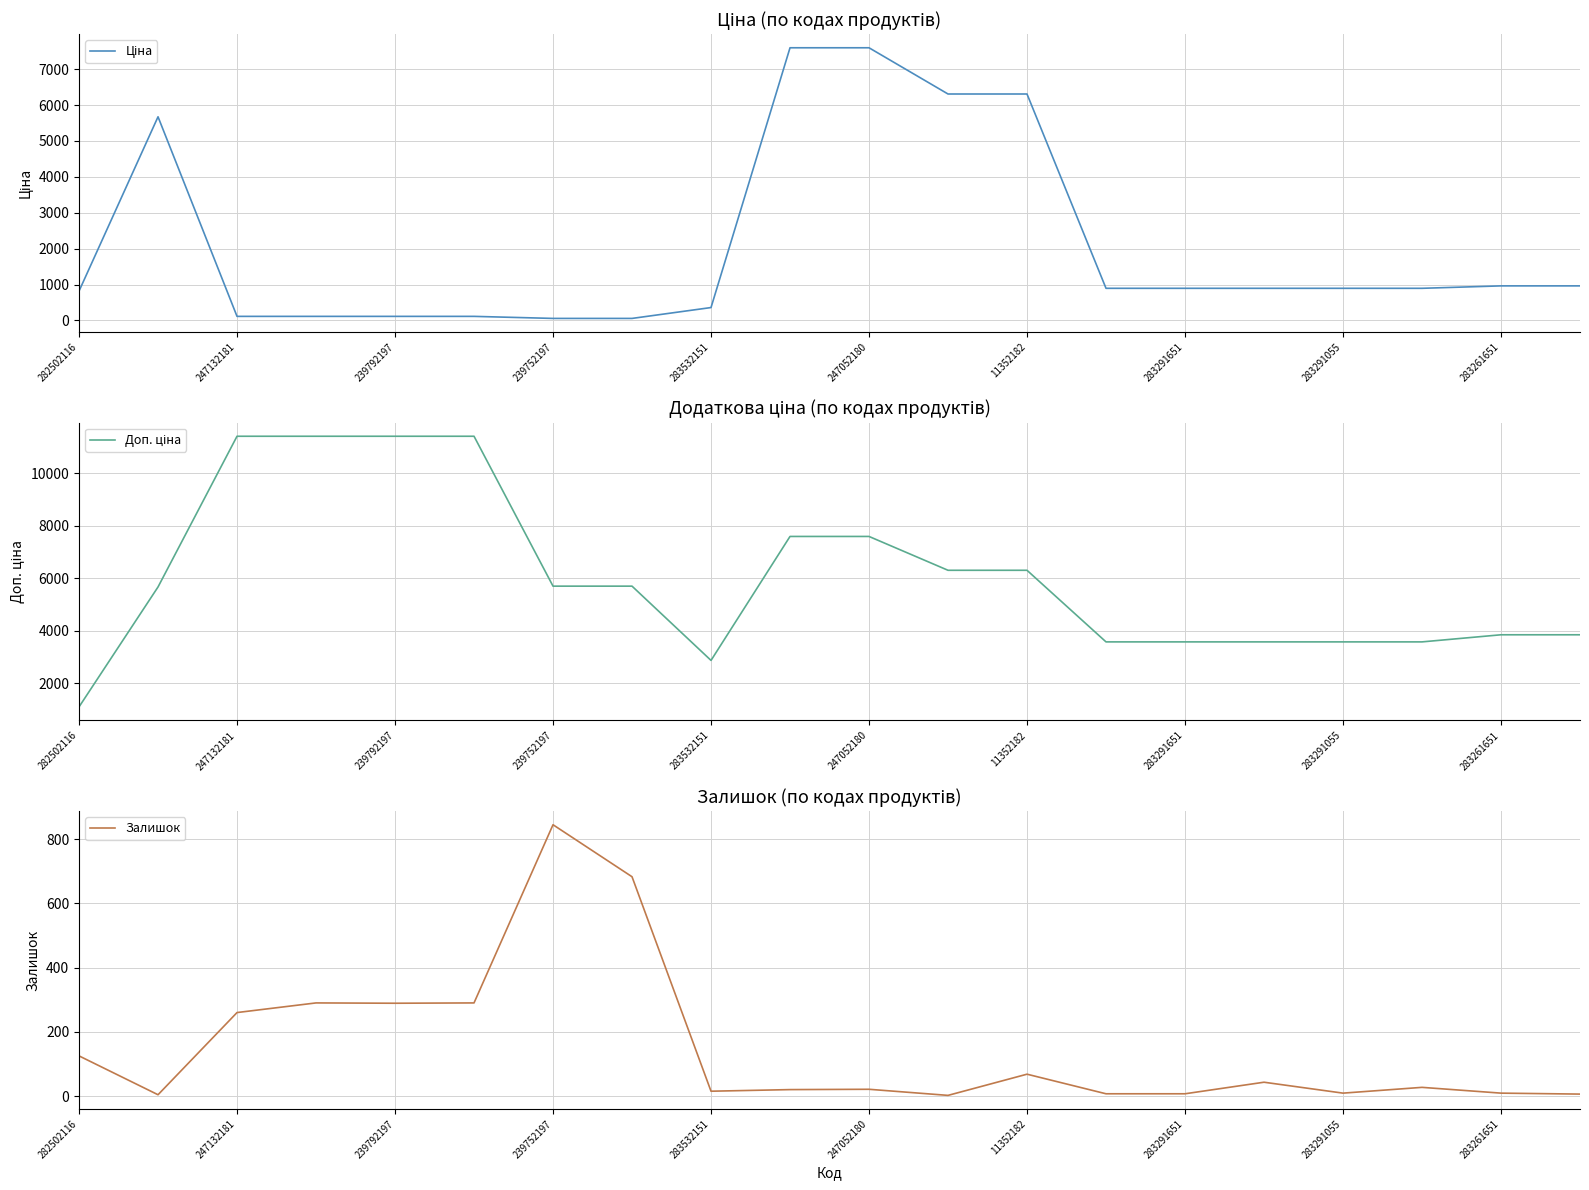

At how many categories does at least one series exceed 8510?

4